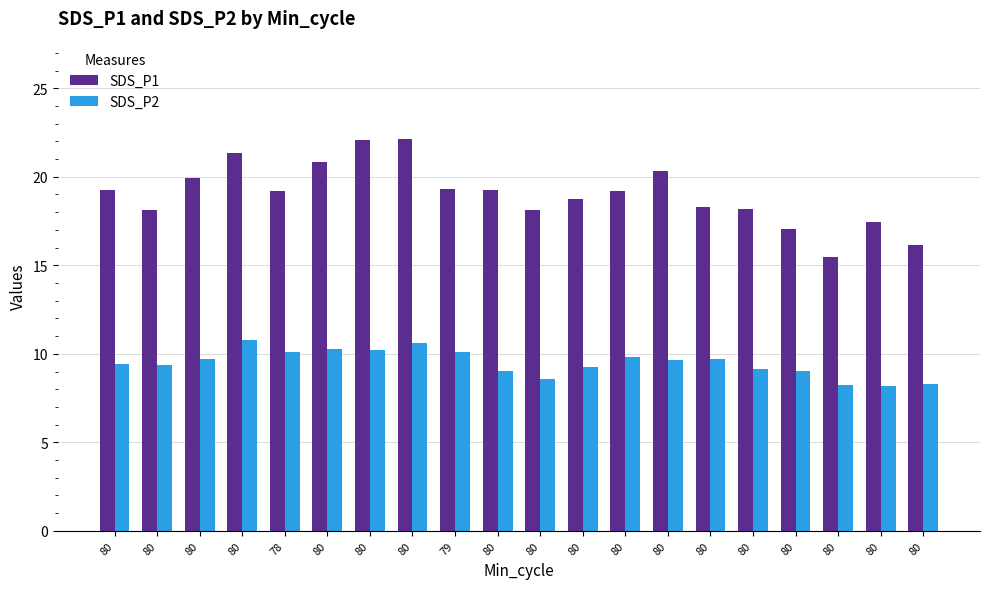

What is the difference between the highest and lowest values at 80?

9.8